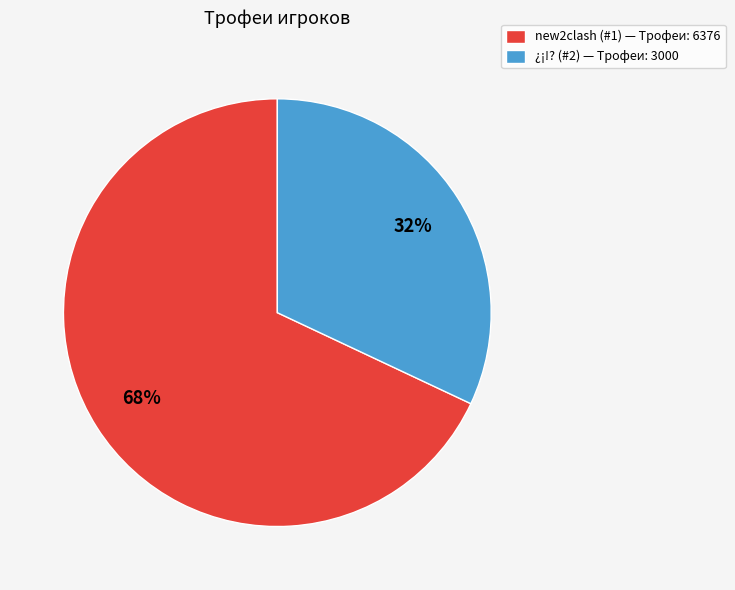

Do new2clash (#1) — Трофеи: 6376 and ¿¡!? (#2) — Трофеи: 3000 together represent more than half of the pie?

Yes